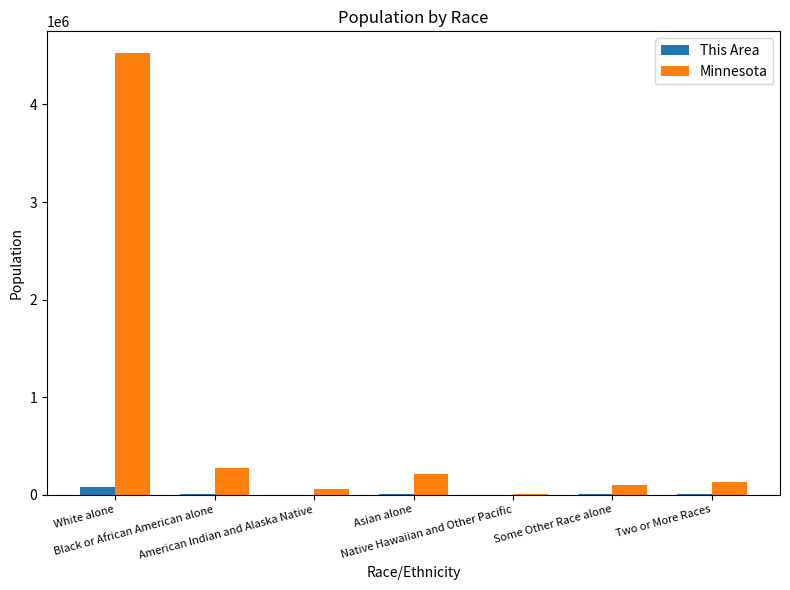

What is the sum of all This Area values?

81647